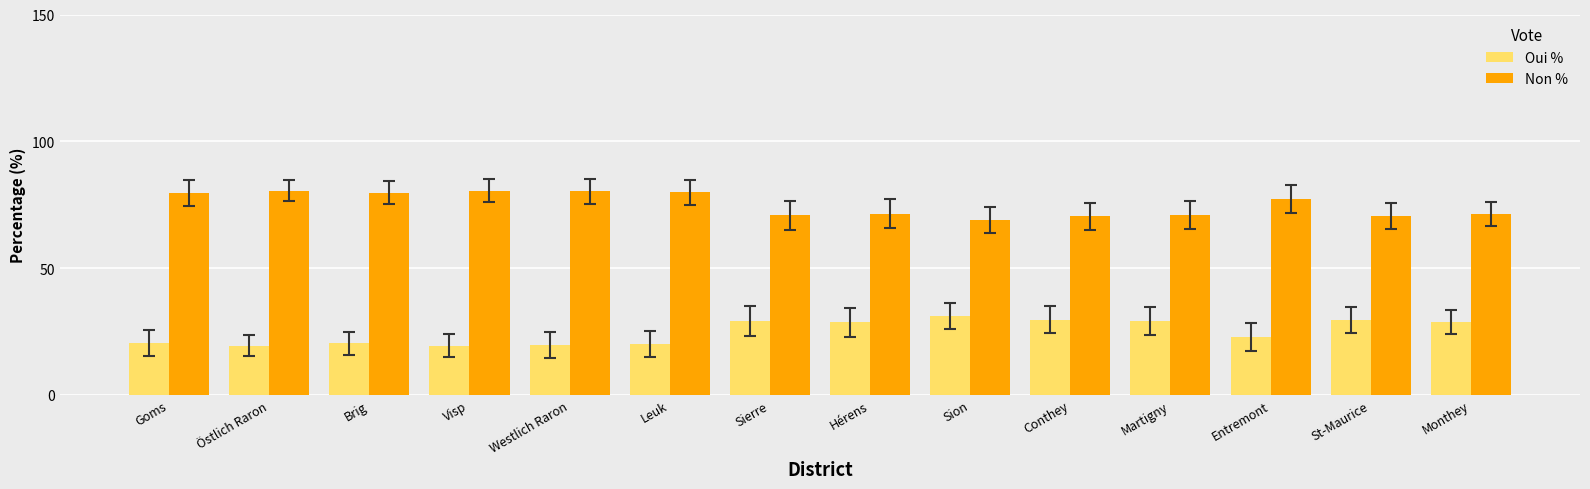

What is the difference between the highest and lowest values at Goms?

59.3